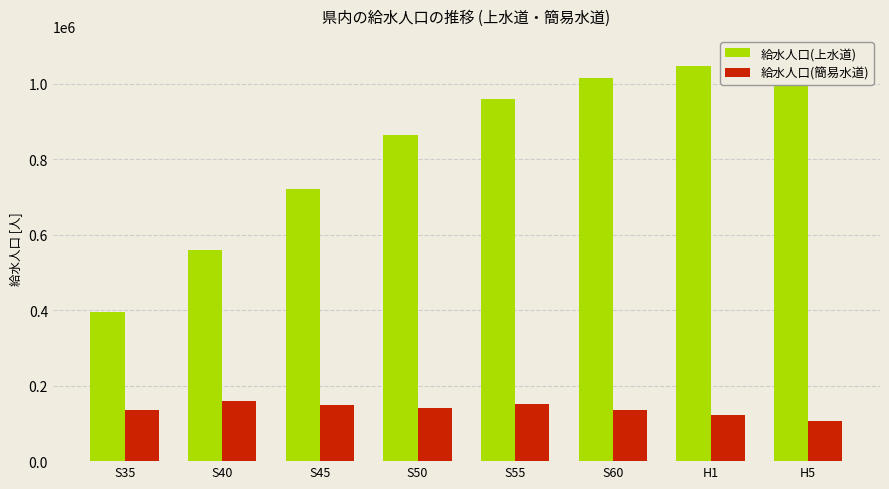

At which category is the sum across all series the highest?

H5